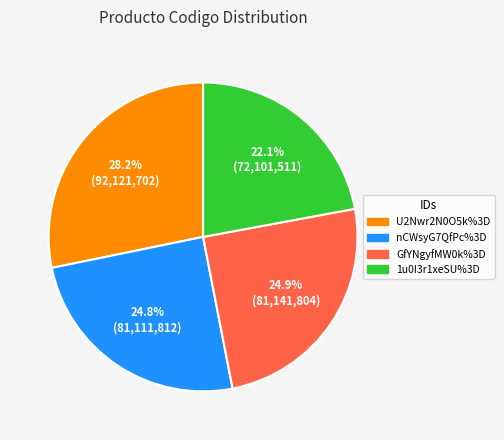

To the nearest percent, what portion does GfYNgyfMW0k%3D represent?

25%